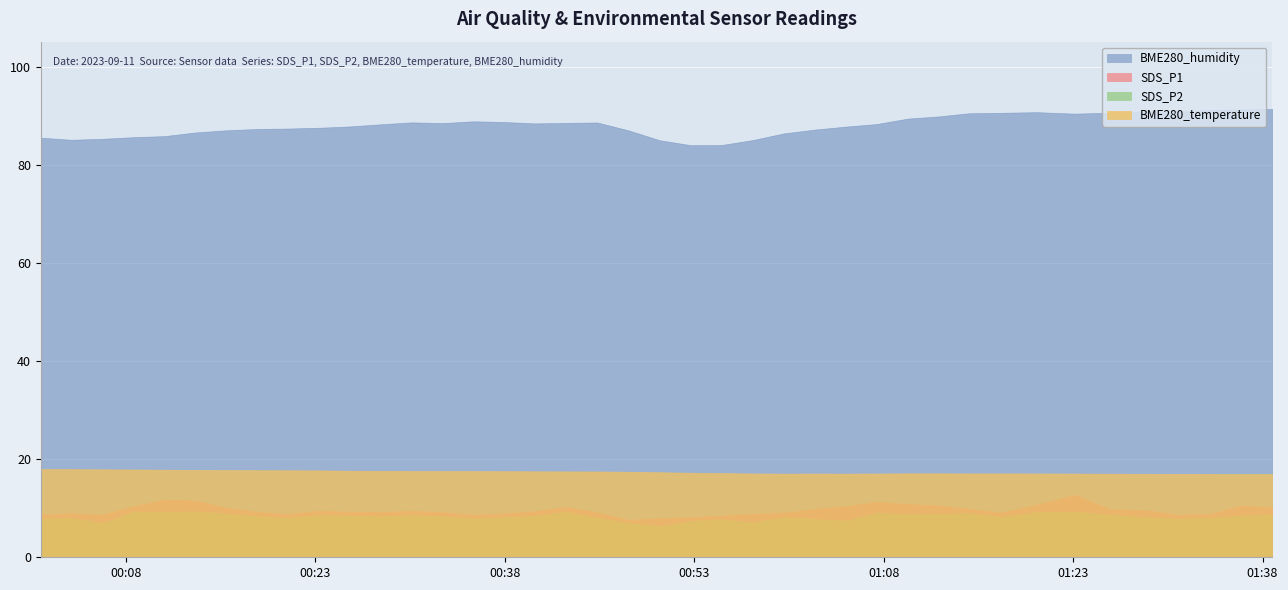

Reading left to right, transcribe all the data shown in this chart.

SDS_P1: 8.7	9.0	8.7	10.4	11.7	11.6	10.1	9.3	8.8	9.5	9.3	9.2	9.5	9.2	8.7	9.0	9.4	10.3	9.2	7.6	8.0	8.2	8.5	8.9	9.1	9.9	10.4	11.3	10.9	10.6	9.9	9.1	10.8	12.7	9.8	9.6	8.7	8.9	10.6	10.2
SDS_P2: 7.9	8.0	6.9	9.3	9.3	9.3	8.9	8.4	8.0	8.6	8.5	8.3	8.6	8.3	7.9	8.2	8.4	9.3	8.0	7.0	6.3	7.4	7.7	7.1	8.2	7.8	7.4	9.1	8.8	8.9	9.0	8.2	9.2	9.3	8.7	8.1	7.9	8.0	8.5	8.7
BME280_temperature: 18.0	18.0	17.9	17.9	17.9	17.8	17.8	17.8	17.7	17.7	17.6	17.6	17.6	17.6	17.6	17.6	17.5	17.5	17.5	17.4	17.3	17.2	17.2	17.1	17.1	17.1	17.1	17.1	17.1	17.1	17.1	17.1	17.1	17.1	17.0	17.0	17.0	17.0	17.0	17.0
BME280_humidity: 85.6	85.1	85.3	85.7	85.9	86.6	87.1	87.3	87.4	87.6	87.8	88.3	88.7	88.5	88.9	88.8	88.5	88.6	88.7	87.0	85.0	84.0	84.1	85.1	86.4	87.2	87.8	88.3	89.4	89.9	90.5	90.6	90.8	90.5	90.6	90.9	90.9	91.2	91.3	91.4